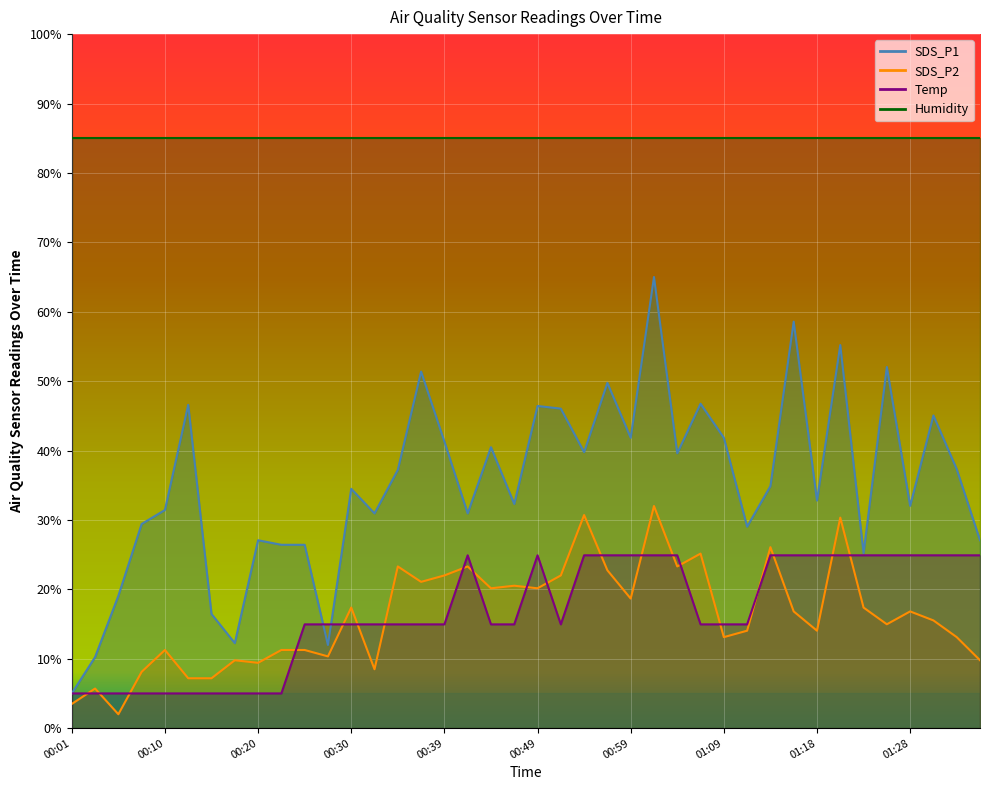

Rank the categories by SDS_P1 value from highest to lowest.

01:01, 01:16, 01:21, 01:26, 00:37, 00:56, 01:06, 00:13, 00:49, 00:52, 01:31, 00:59, 01:09, 00:39, 00:44, 00:54, 01:04, 01:33, 00:35, 01:13, 00:30, 01:18, 00:47, 01:28, 00:10, 00:32, 00:42, 00:08, 01:11, 00:20, 01:36, 00:22, 00:25, 01:23, 00:05, 00:15, 00:18, 00:27, 00:03, 00:01